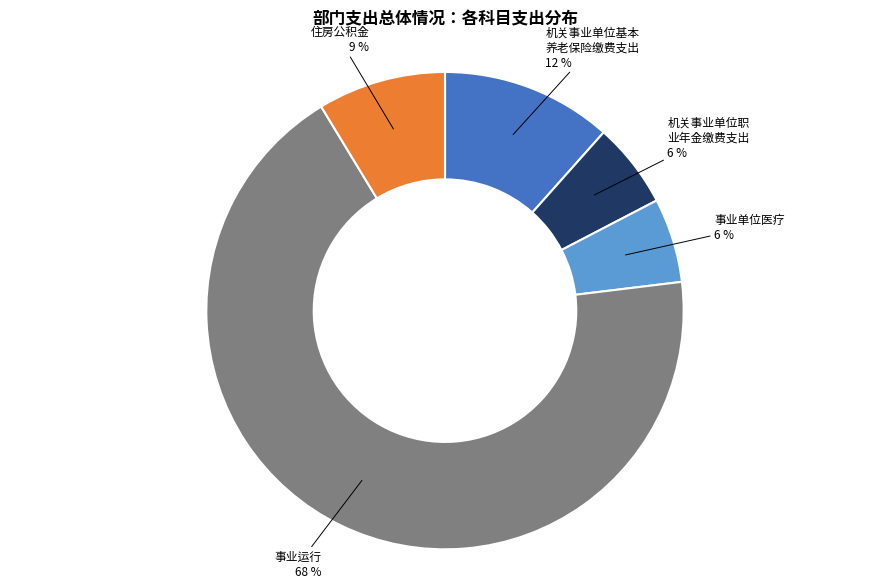

Is there any slice that represents more than half of the pie?

Yes